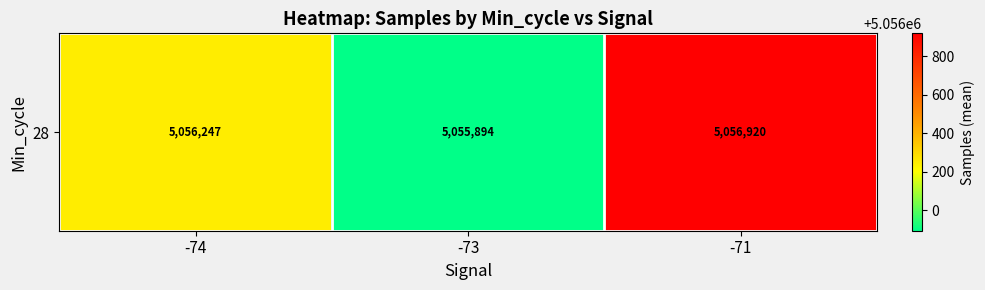

What is the difference between the maximum and minimum values?

1026.2